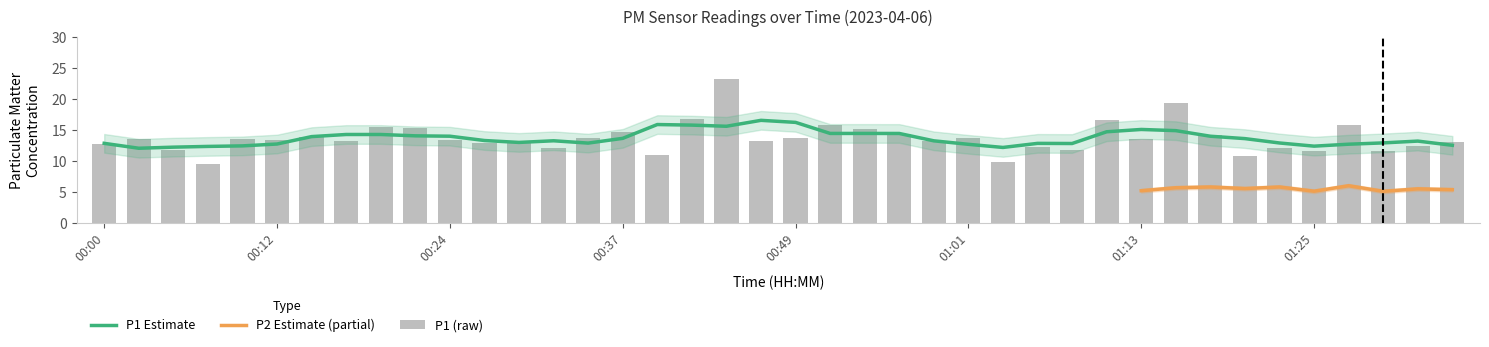

Between 00:02 and 01:35, which is larger?

00:02